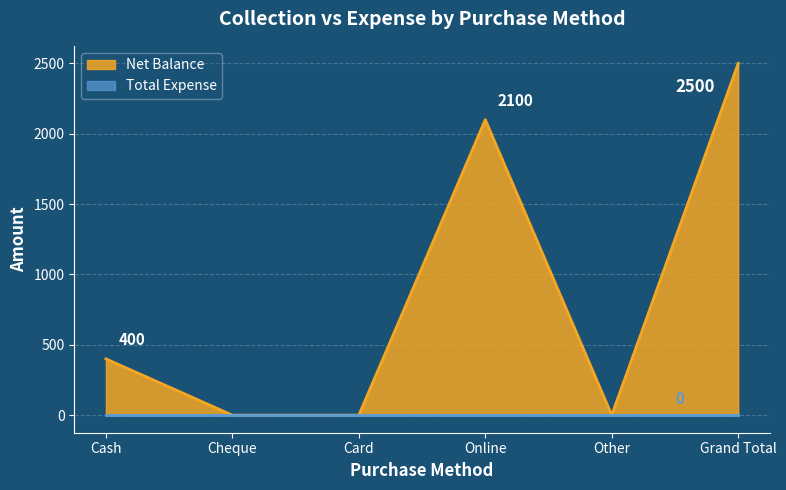

How many values exceed 400?

2